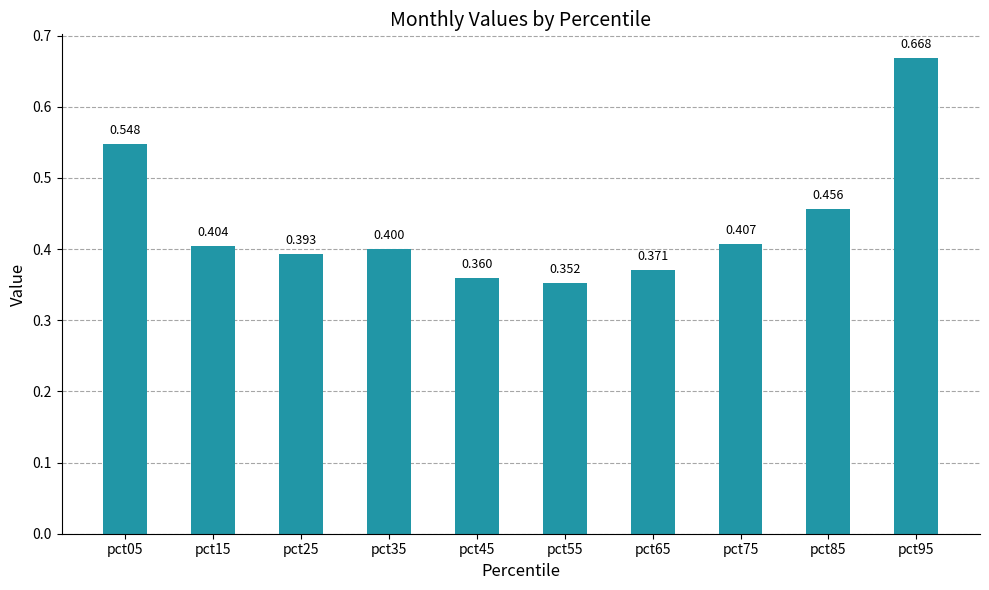

How many data points does each series have?

10